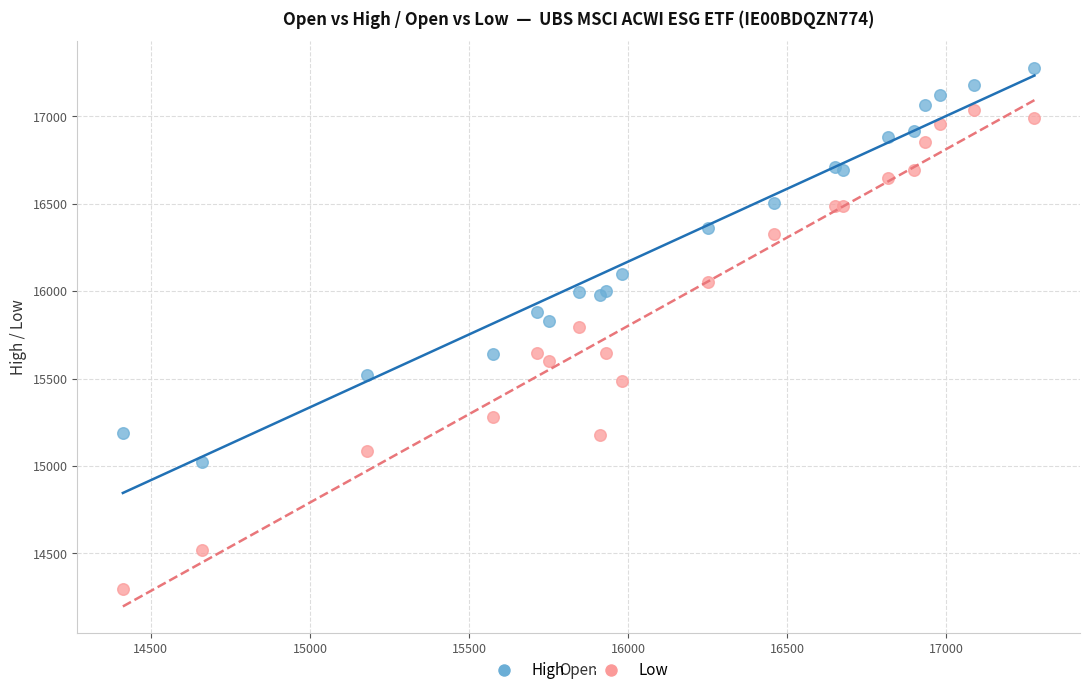

Which series reaches the maximum Y coordinate?

High